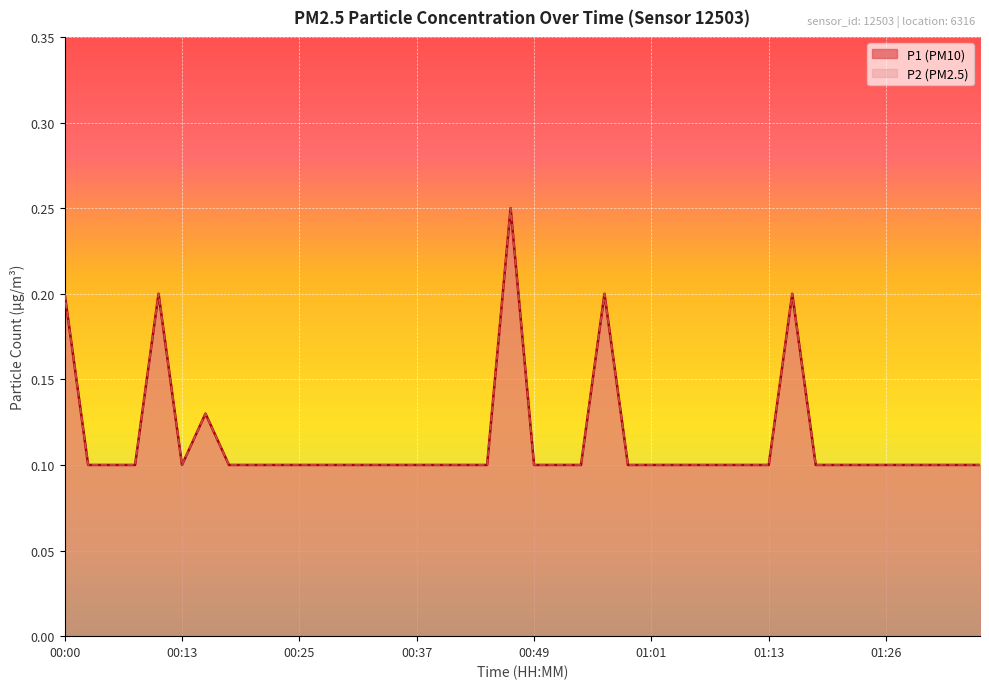

True or false: P2 has more than 1 points higher than both neighbors.

True